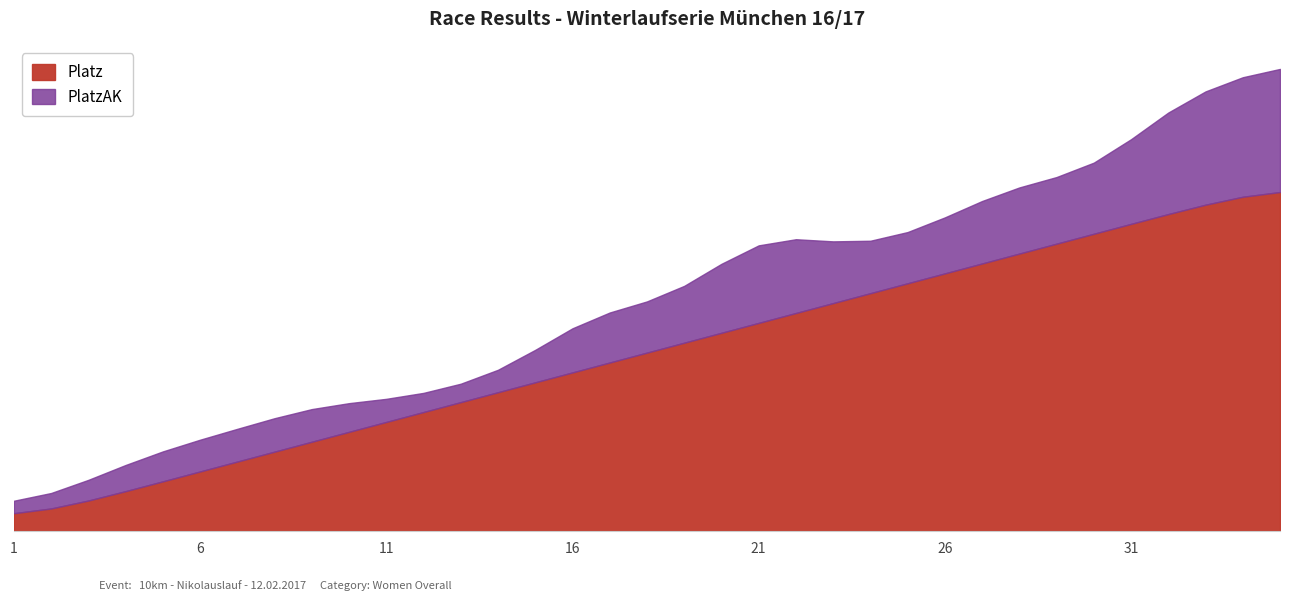

Reading left to right, what are all the values shown in this chart?

1=1.8	2=2.3	3=3.1	4=4.0	5=5.0	6=6.0	7=7.0	8=8.0	9=9.0	10=10.0	11=11.0	12=12.0	13=13.0	14=14.0	15=15.0	16=16.0	17=17.0	18=18.0	19=19.0	20=20.0	21=21.0	22=22.0	23=23.0	24=24.0	25=25.0	26=26.0	27=27.0	28=28.0	29=29.0	30=30.0	31=31.0	32=32.0	33=32.9	34=33.7	35=34.2